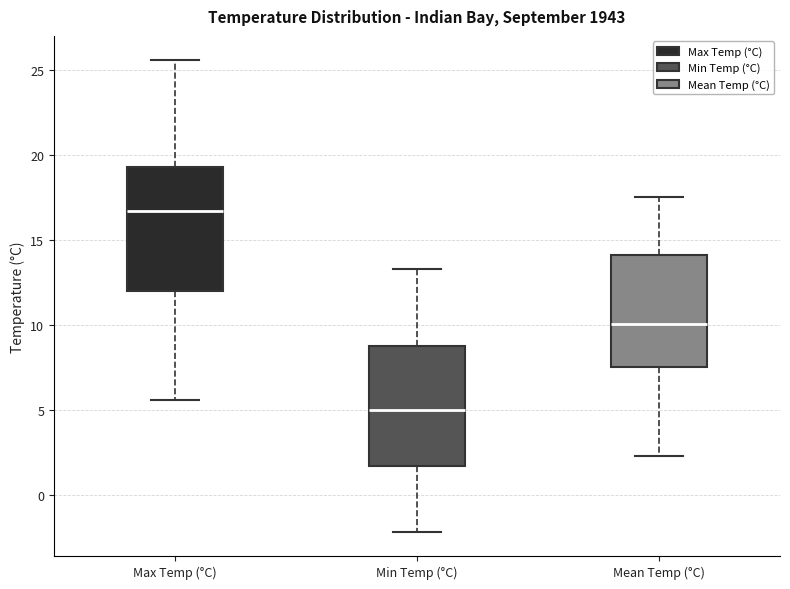

Which box's median line is the highest?

Max Temp (°C)